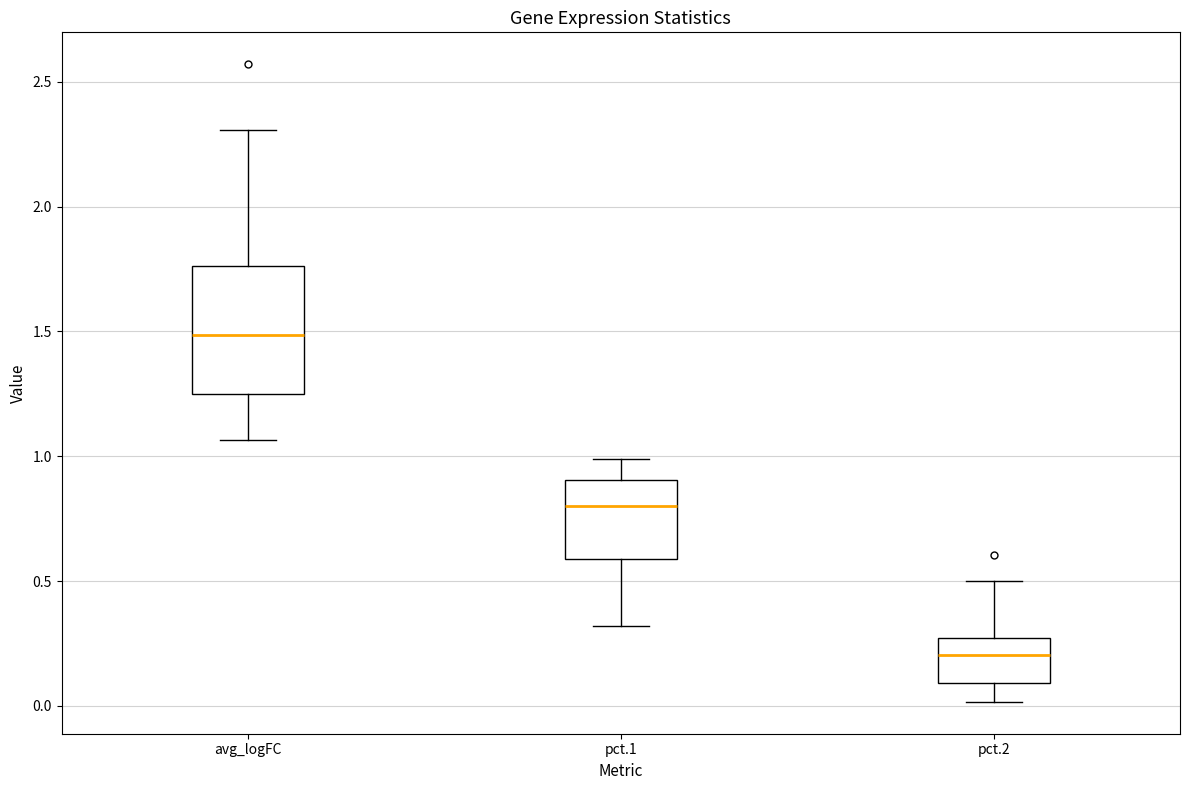

Comparing the boxes themselves (not the whiskers), which one is the tallest?

avg_logFC